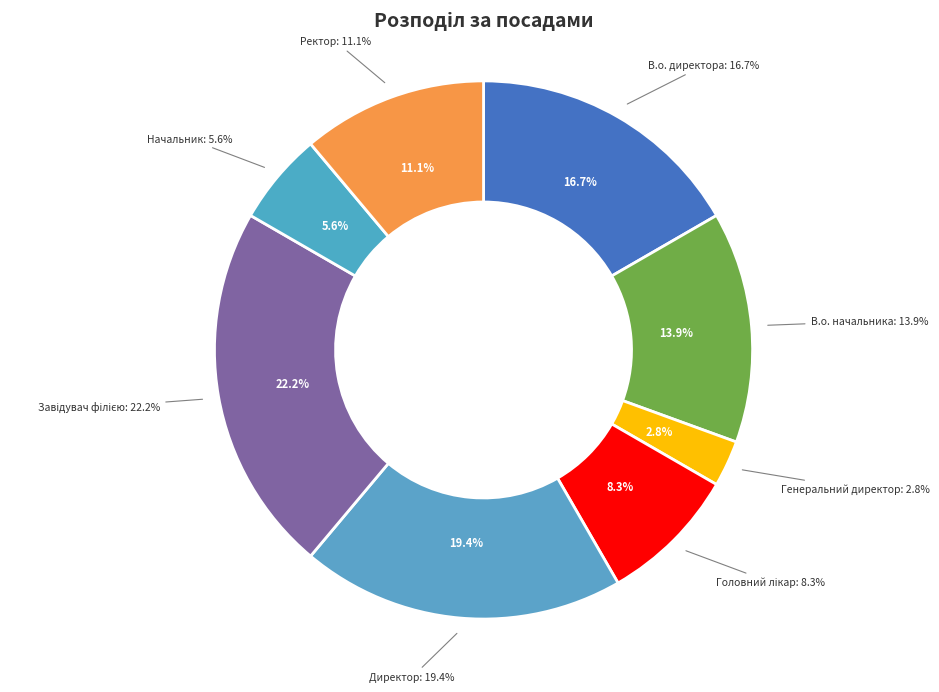

Does В.о. директора account for over 50% of the chart?

No